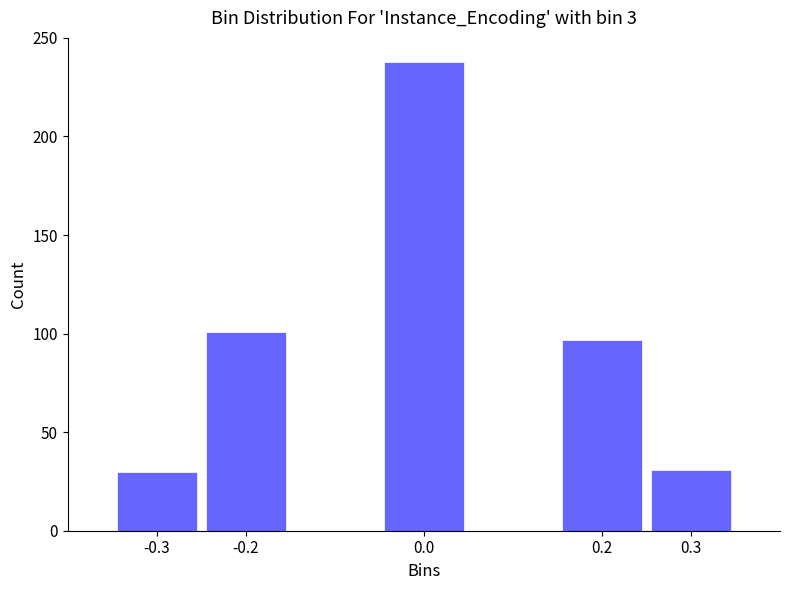

Reading left to right, extract all data points from this chart.

-0.3=30	-0.2=101	0.0=238	0.2=97	0.3=31